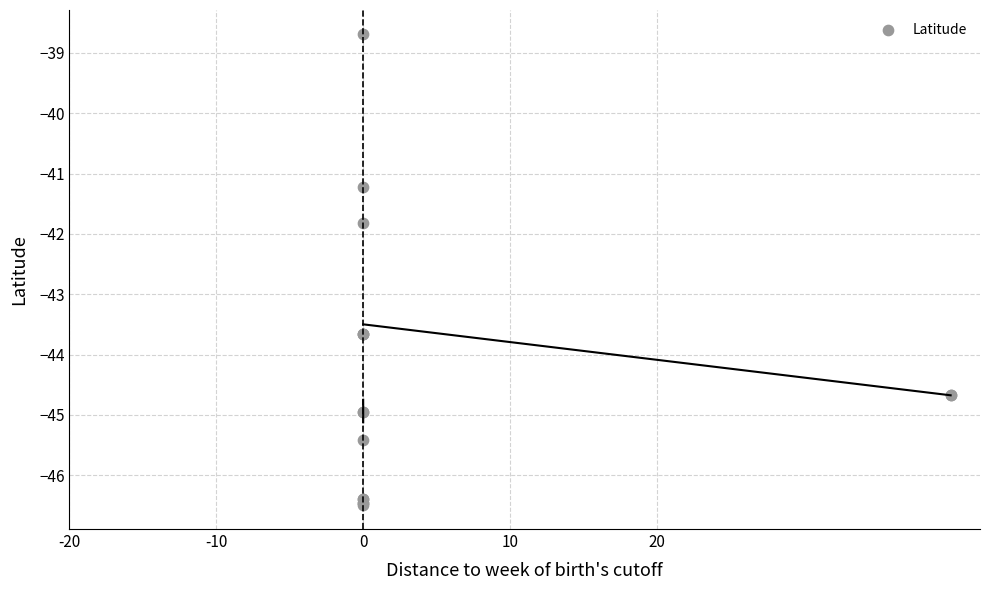

What Y value in the scatter plot is closest to -42?

-41.8